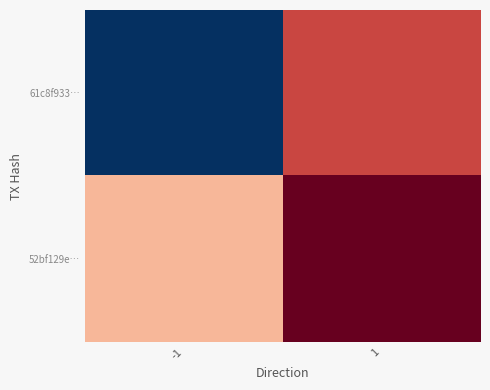

Rank the series by their average value, from highest to lowest.

52bf129e…, 61c8f933…